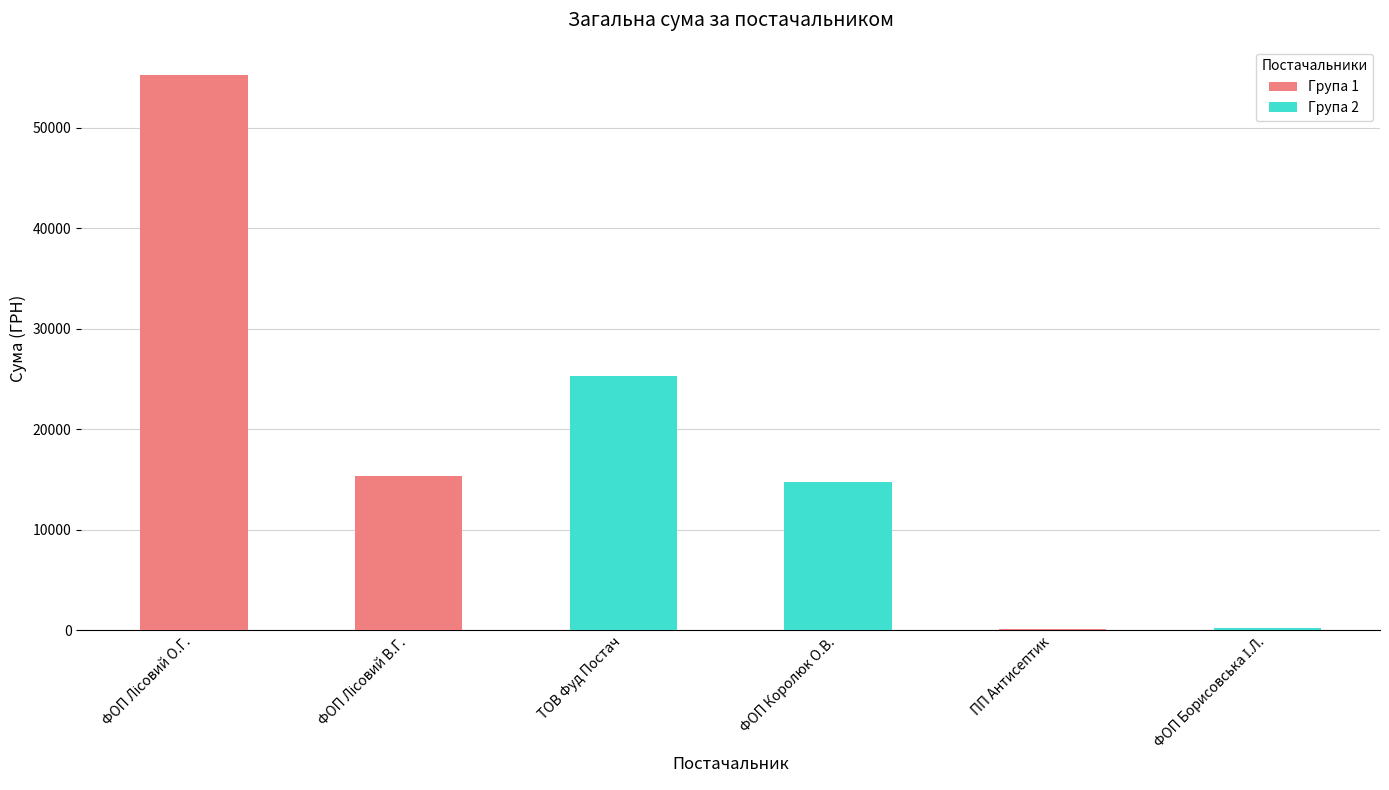

What is the greatest value displayed?

55284.2